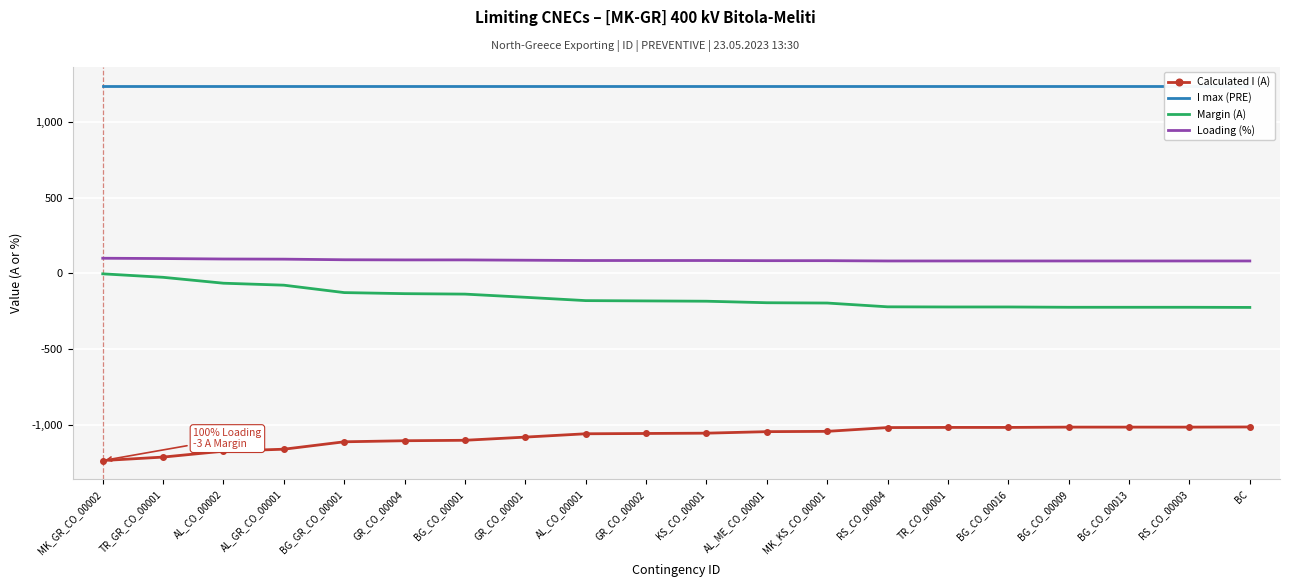

What is the maximum value for Loading (%)?

100